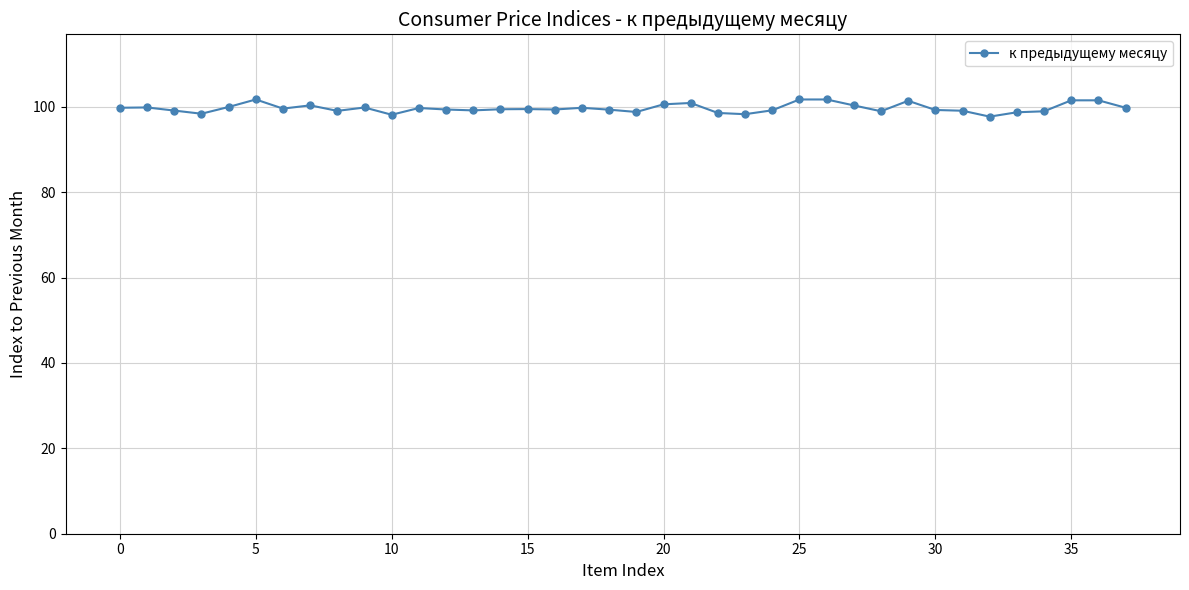

What is the value of the 33rd point from the left?

97.7